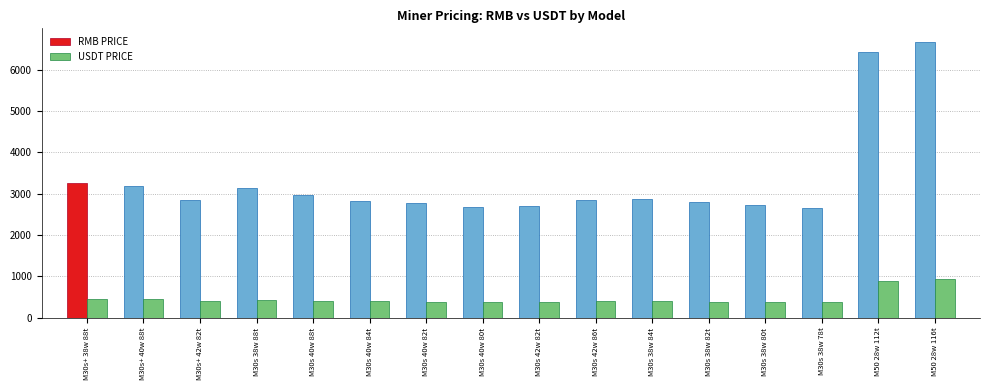

Rank the series by their average value, from lowest to highest.

USDT PRICE, RMB PRICE